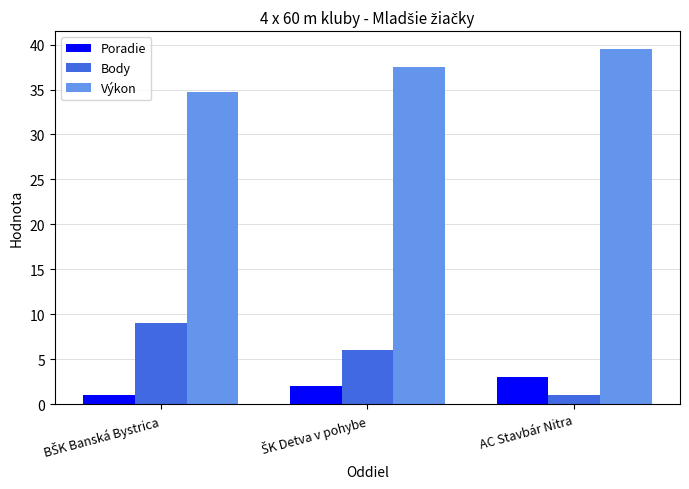

What is the value of the Poradie bar at the 1st from the left?

1.0